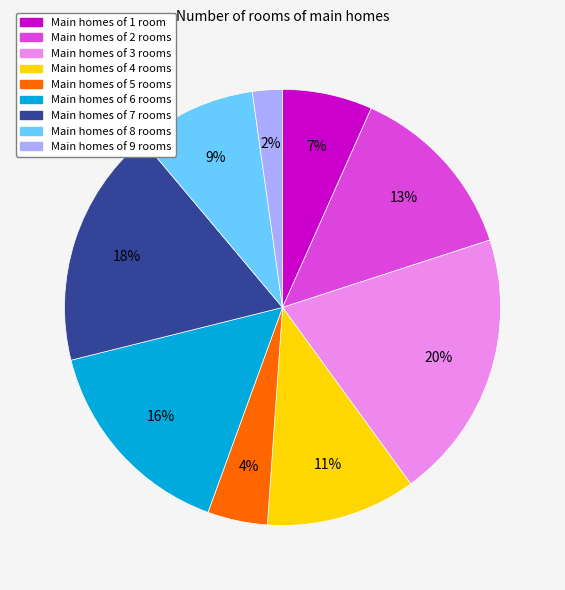

Is there a majority slice in this chart?

No